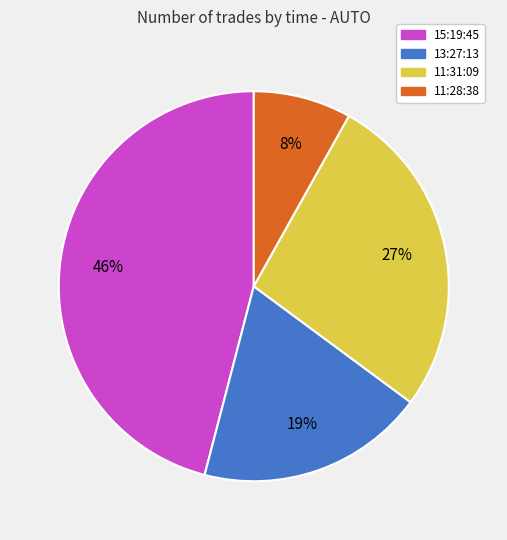

Is there a majority slice in this chart?

No